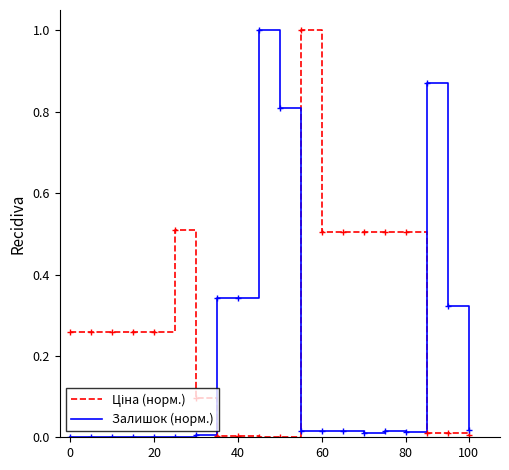

What is the maximum value shown in the chart?

1.0